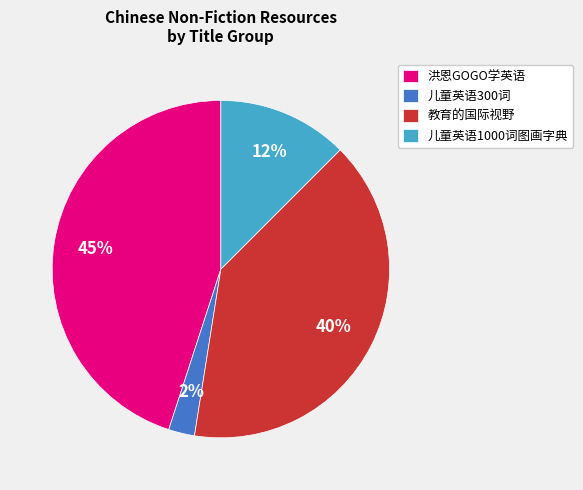

The 洪恩GOGO学英语 slice represents 31% of the pie. True or false?

False